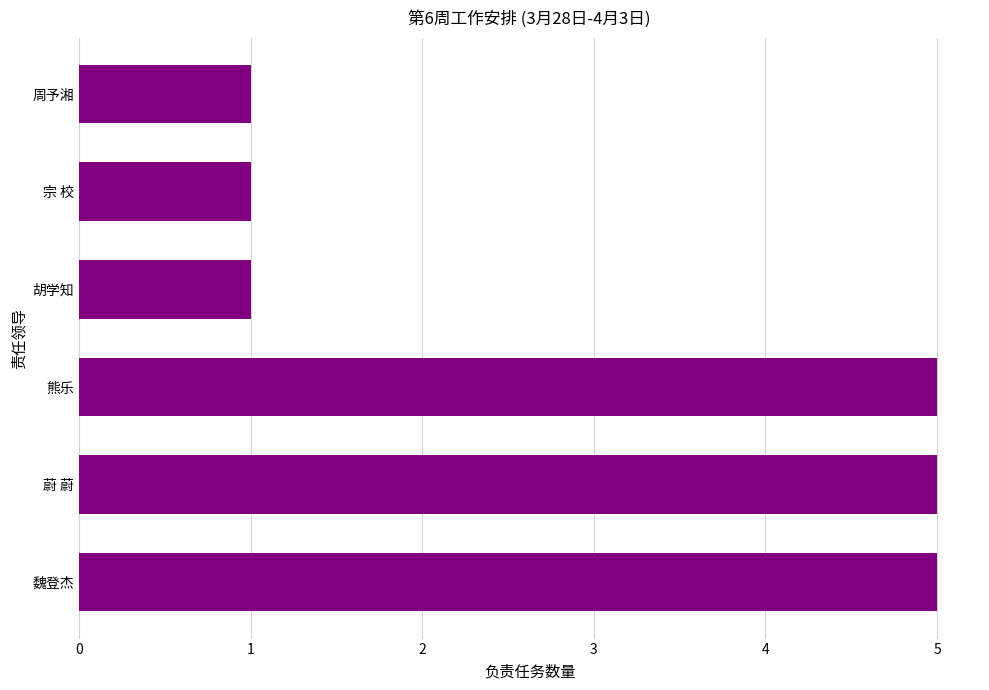

How many categories are shown in the chart?

6